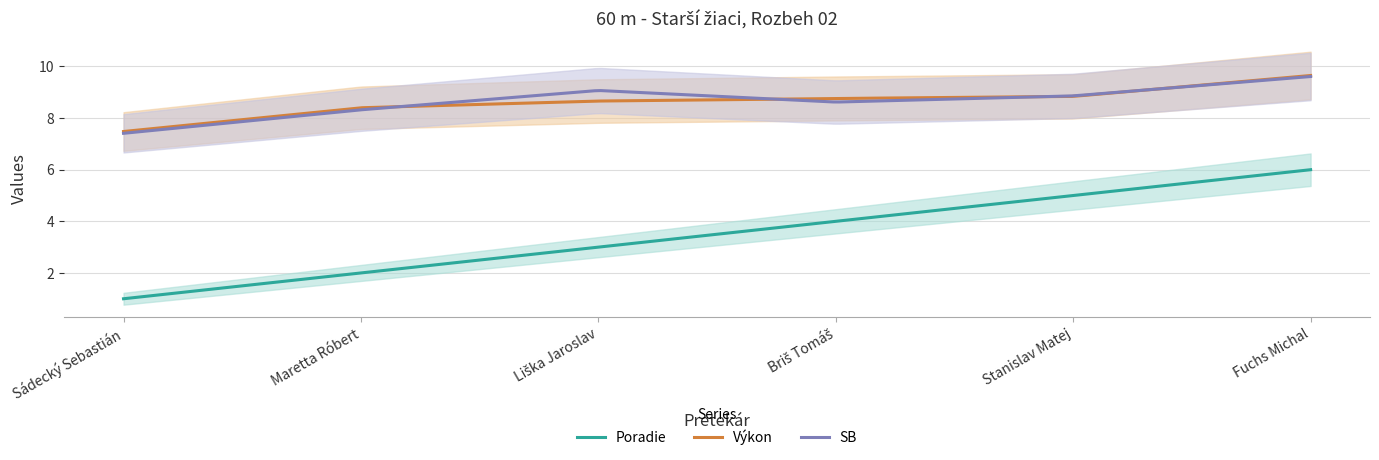

Which has a higher value, Fuchs Michal or Stanislav Matej?

Fuchs Michal